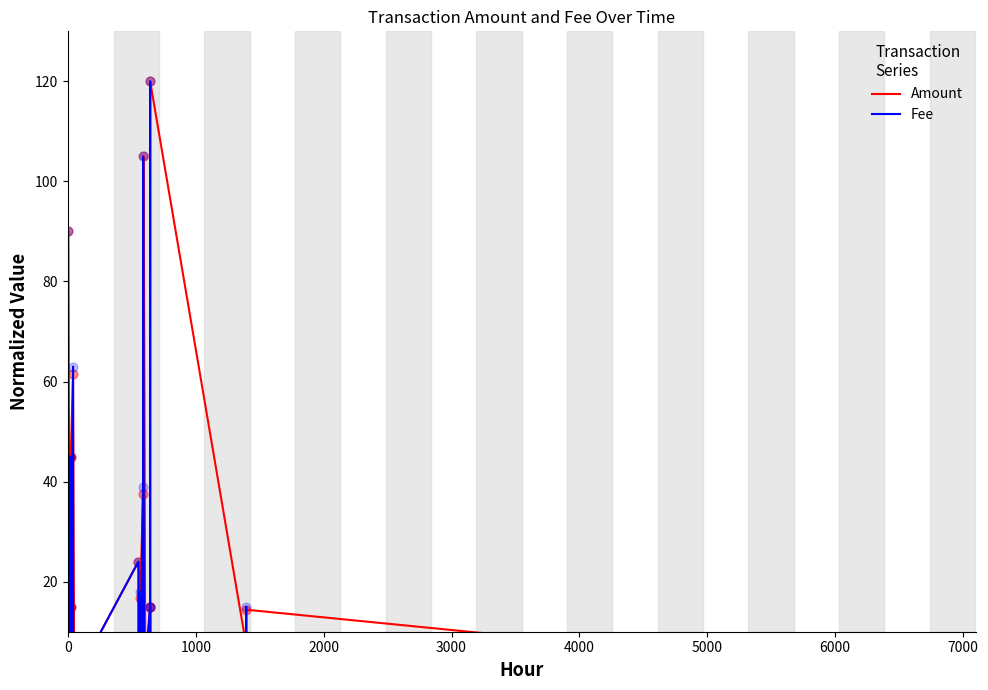

Which series has the widest spread of Y values?

Amount